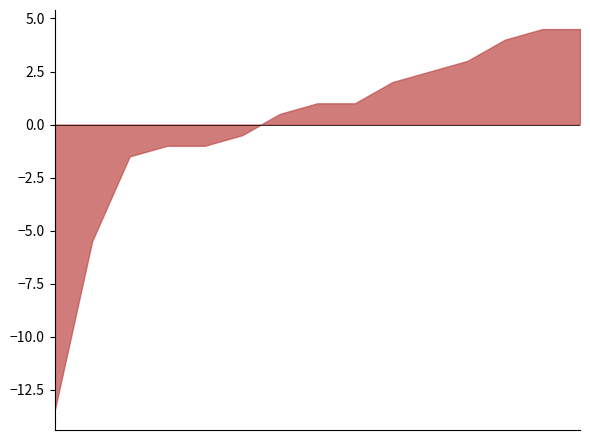

At which category does 五.1(15分) reach its first local valley?

2233120106